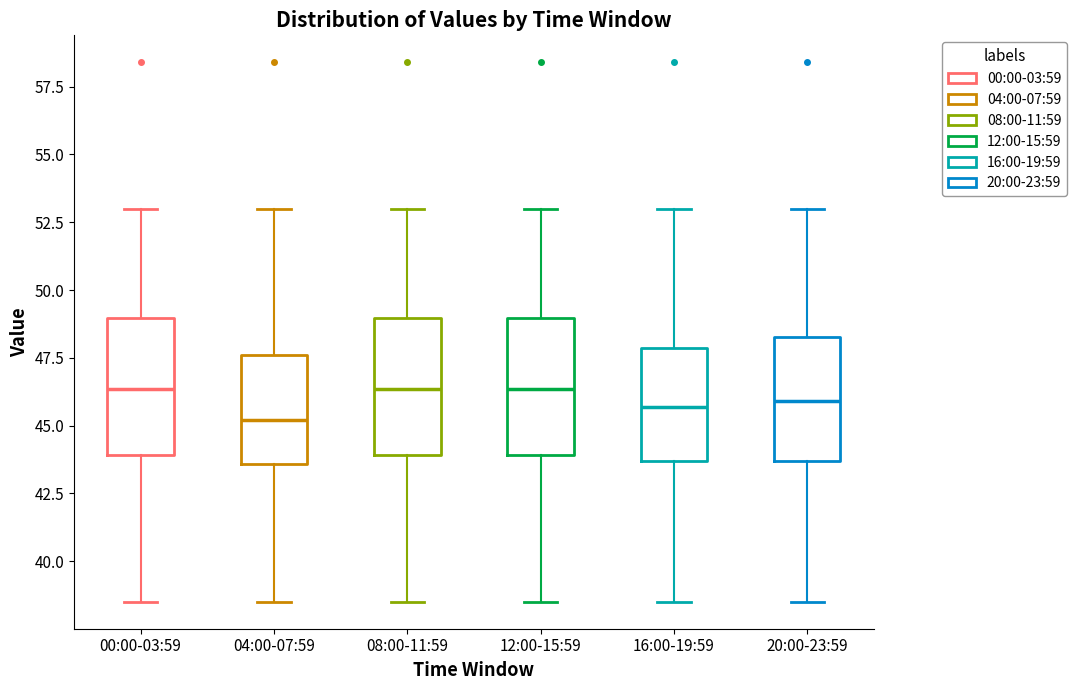

Reading left to right, transcribe this box plot: for each box, give where its median line is, the range the box spans, and where its two whiskers end, as read against the y-axis. The values are not printed on the chart, so give them approximately, as read against the axis.

00:00-03:59: median 46.5, box 44.0 to 49.0, whiskers 38.5 to 53.0
04:00-07:59: median 45.0, box 43.5 to 47.5, whiskers 38.5 to 53.0
08:00-11:59: median 46.5, box 44.0 to 49.0, whiskers 38.5 to 53.0
12:00-15:59: median 46.5, box 44.0 to 49.0, whiskers 38.5 to 53.0
16:00-19:59: median 45.5, box 43.5 to 48.0, whiskers 38.5 to 53.0
20:00-23:59: median 46.0, box 43.5 to 48.5, whiskers 38.5 to 53.0